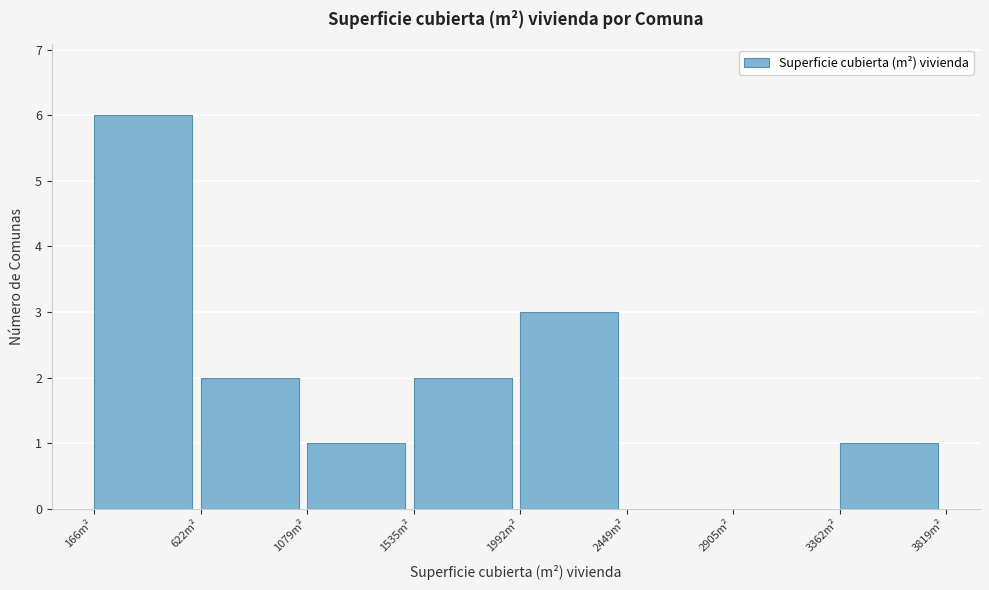

Reading left to right, list every bar in this chart as the range it spans on the x-axis followed by its height. Neither the bar edges nor the heights are printed on the chart, so give them approximately, as read against the axes.

150 to 600: 6
600 to 1100: 2
1100 to 1550: 1
1550 to 2000: 2
2000 to 2450: 3
2450 to 2900: 0
2900 to 3350: 0
3350 to 3800: 1